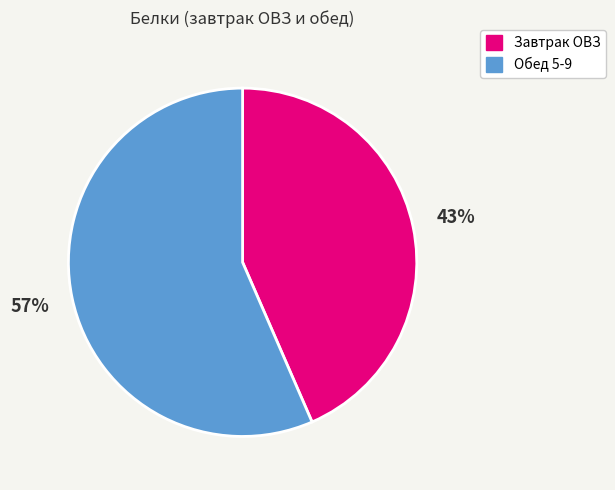

To the nearest percent, what is the average slice percentage?

50%